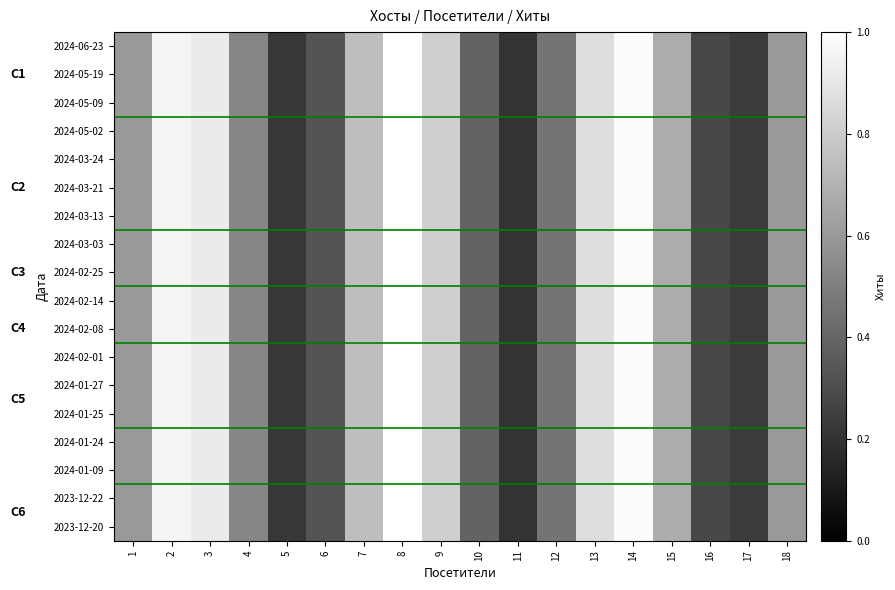

At which category is the sum across all series the highest?

8